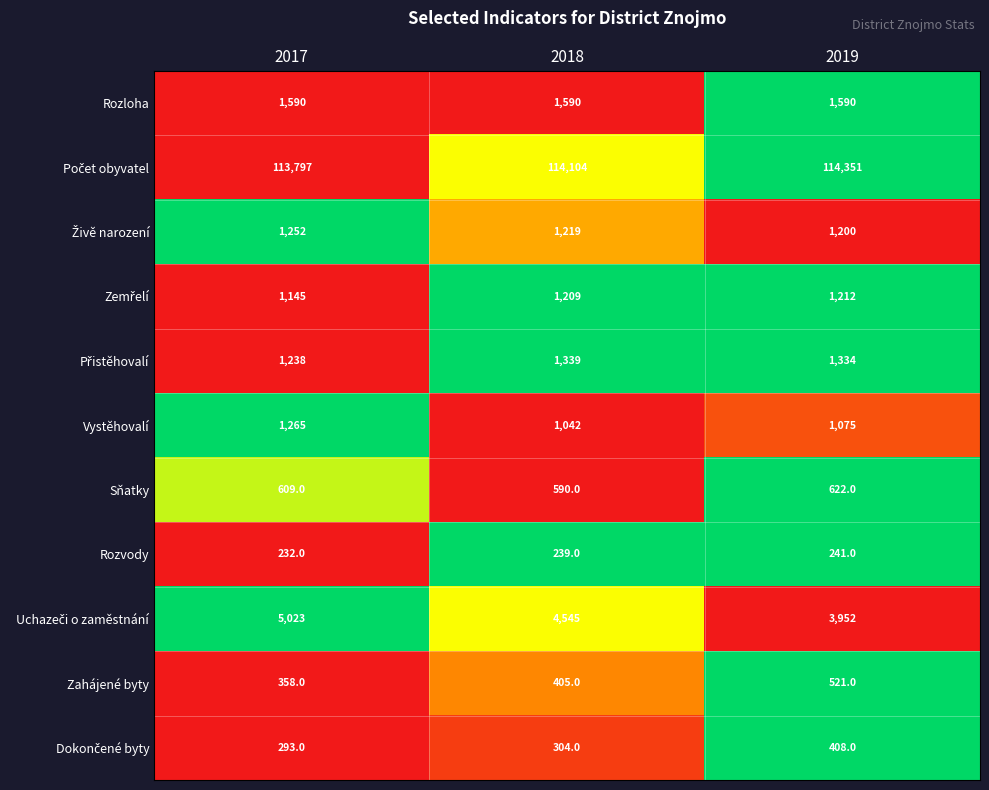

What is the sum of the Rozloha values at 2017 and 2018?

3180